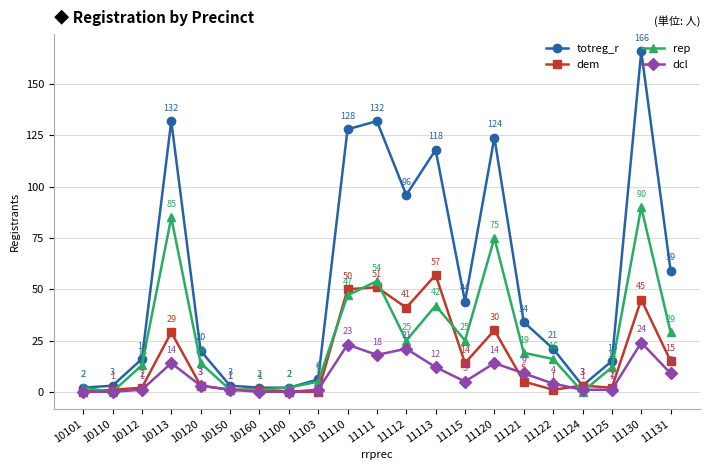

What is the value of the dem point at the 7th from the left?

1